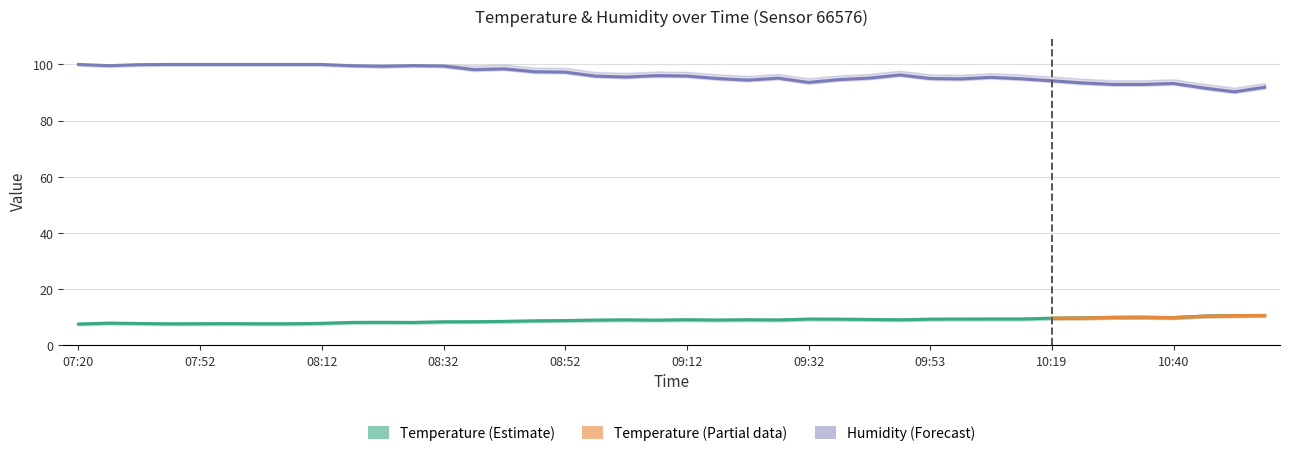

At which category is the sum across all series the highest?

08:12